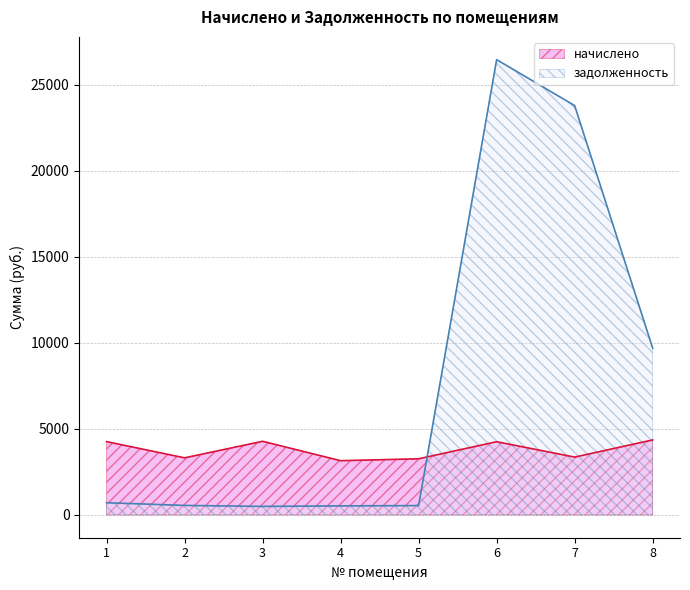

How many lines are shown in the chart?

2